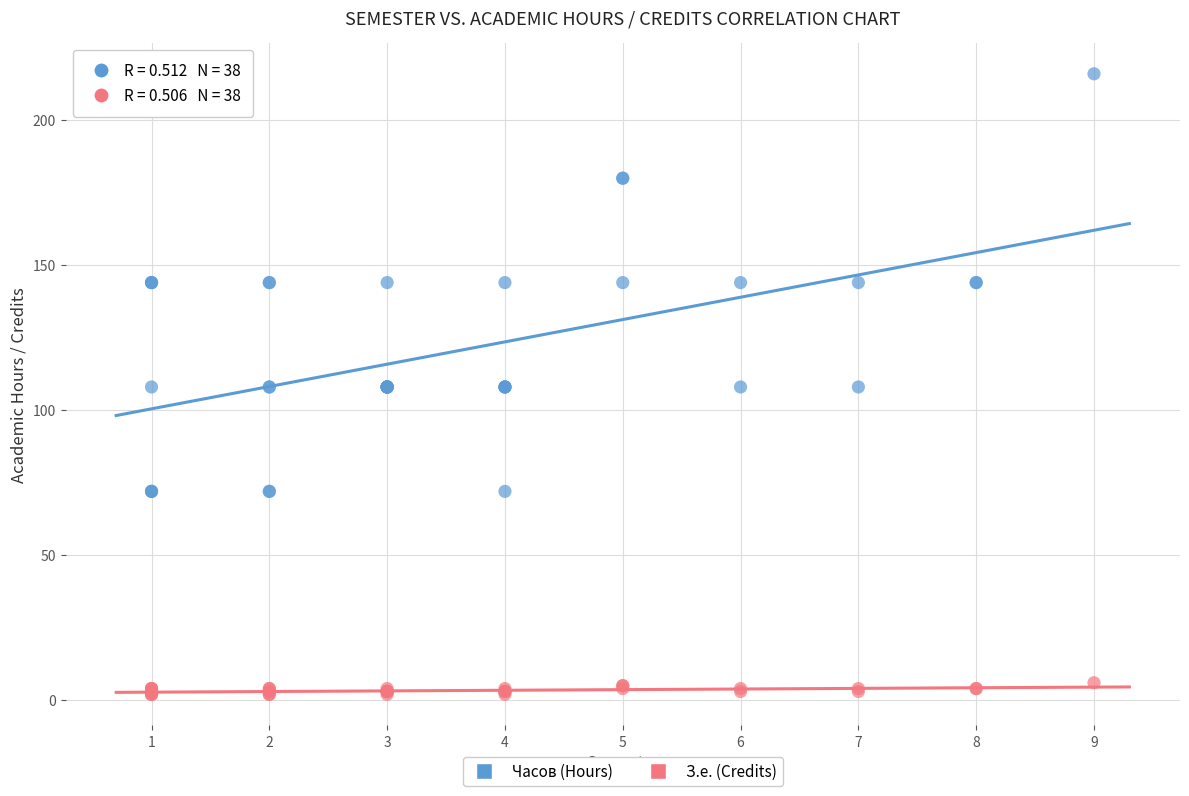

Which series contains the highest Y value?

Часов (Hours)